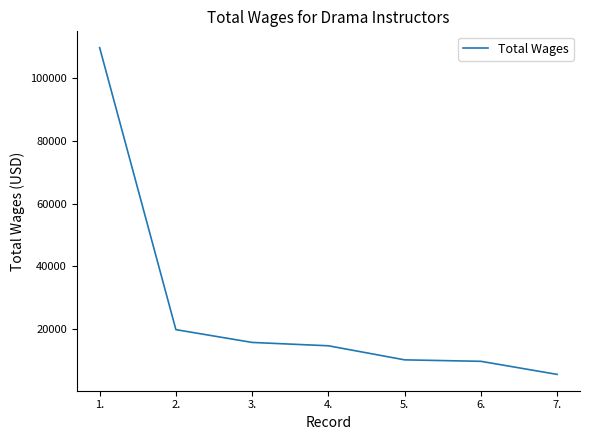

What is the change in value from 3. to 4.?

-1064